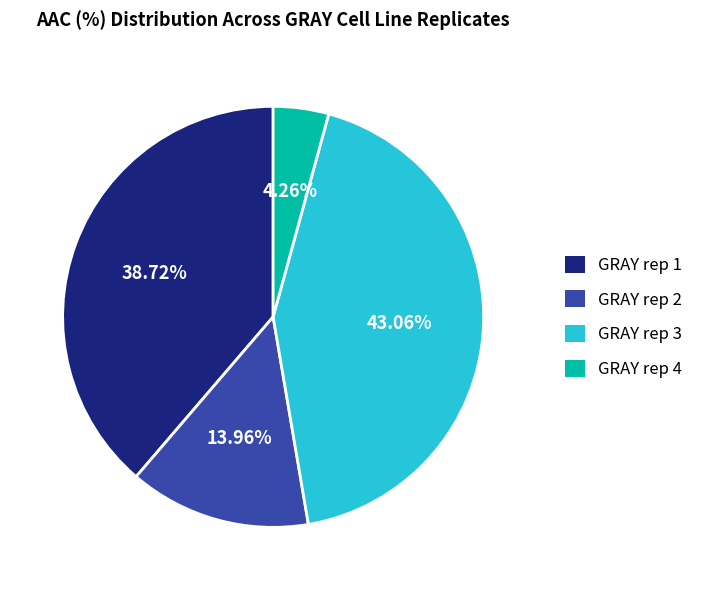

How many slices are in this pie chart?

4